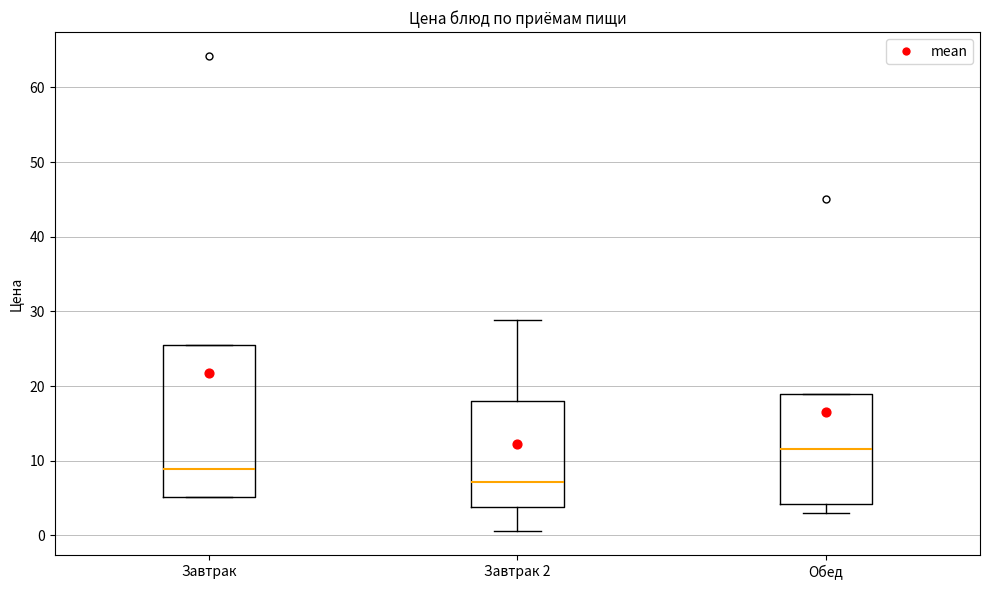

Where does the median line of the box for Обед sit on the y-axis? The values are not printed on the chart, so give them approximately, as read against the axis.

12